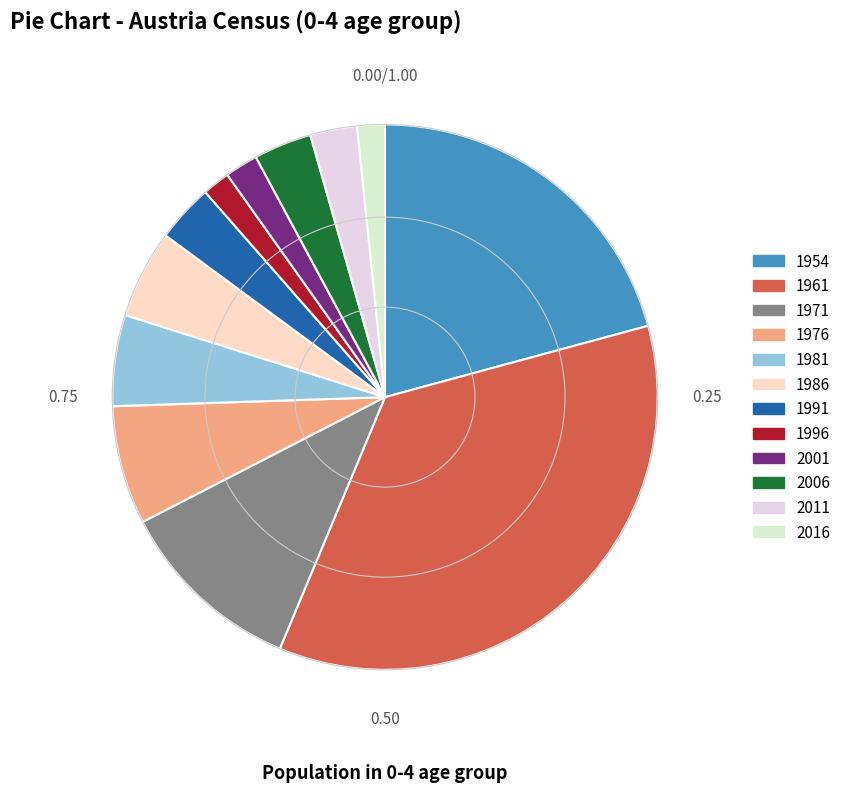

To the nearest percent, what is the average slice percentage?

8%